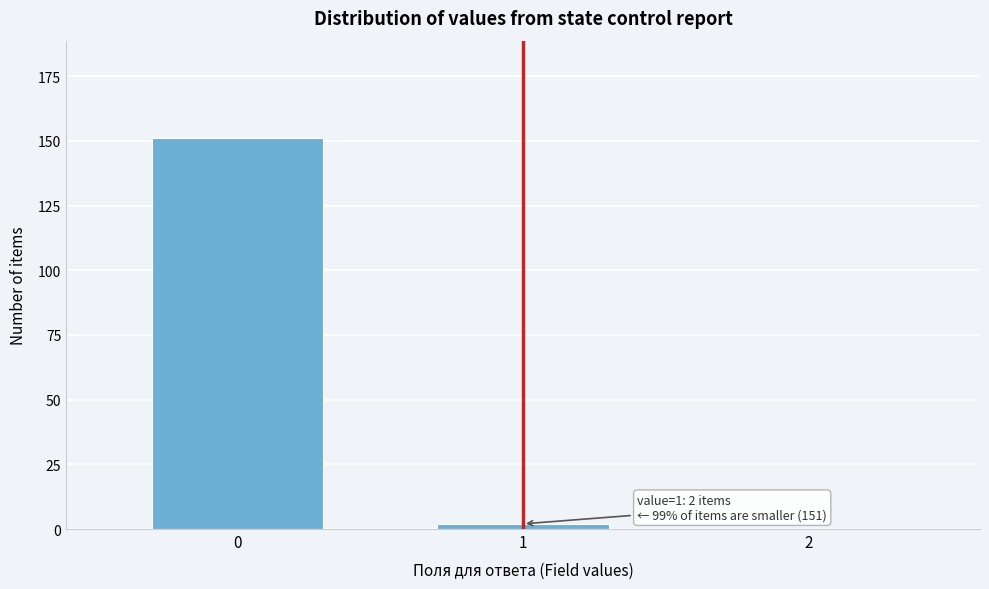

Reading left to right, transcribe all the data shown in this chart.

0=151	1=2	2=0